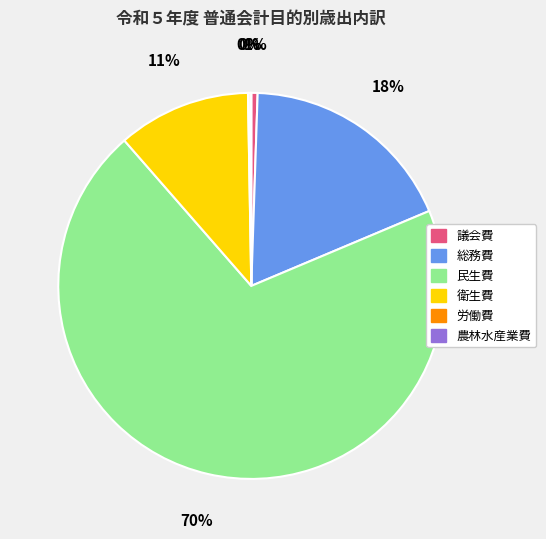

The 民生費 slice represents 70% of the pie. True or false?

True